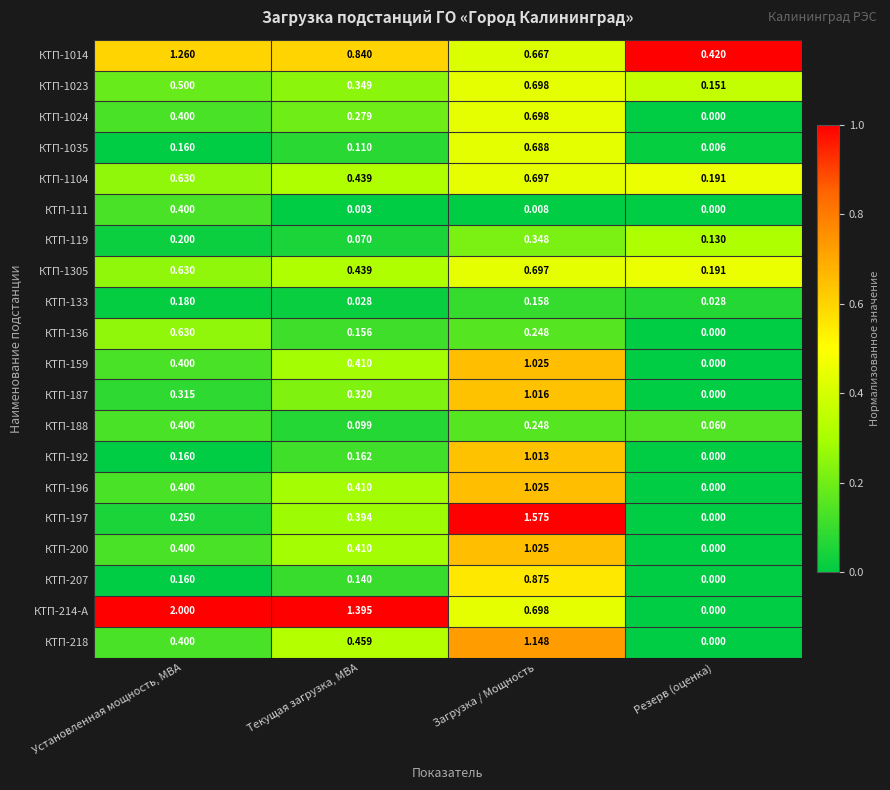

Rank the categories by КТП-187 value from highest to lowest.

Загрузка / Мощность, Текущая загрузка, МВА, Установленная мощность, МВА, Резерв (оценка)